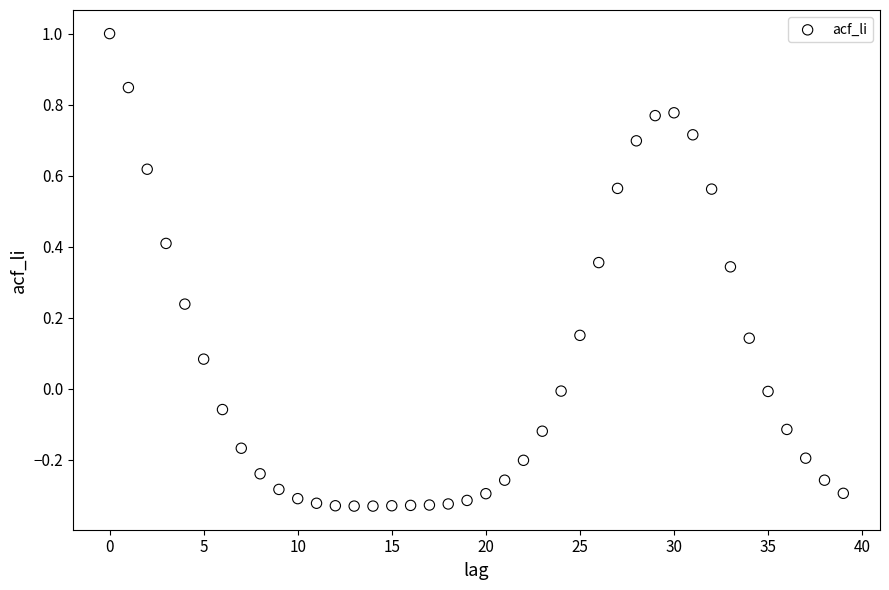

What is the range of Y values (max minus min)?

1.3